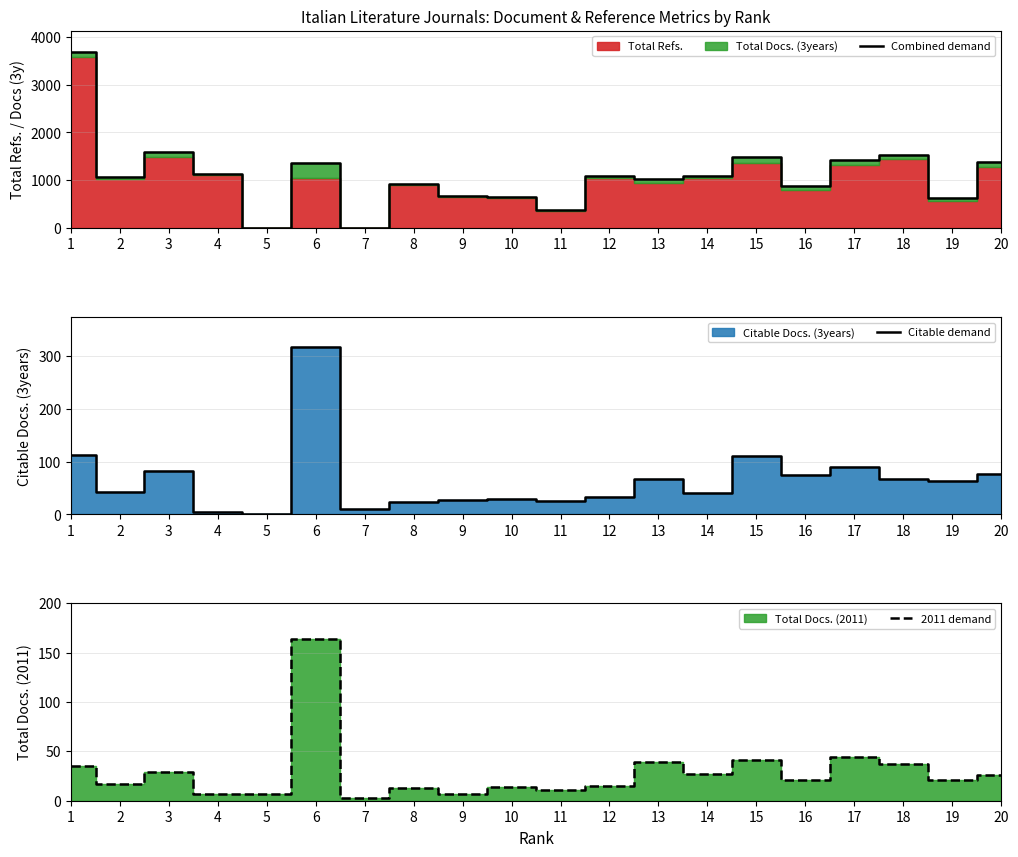

Which has a higher value, 14 or 3?

3